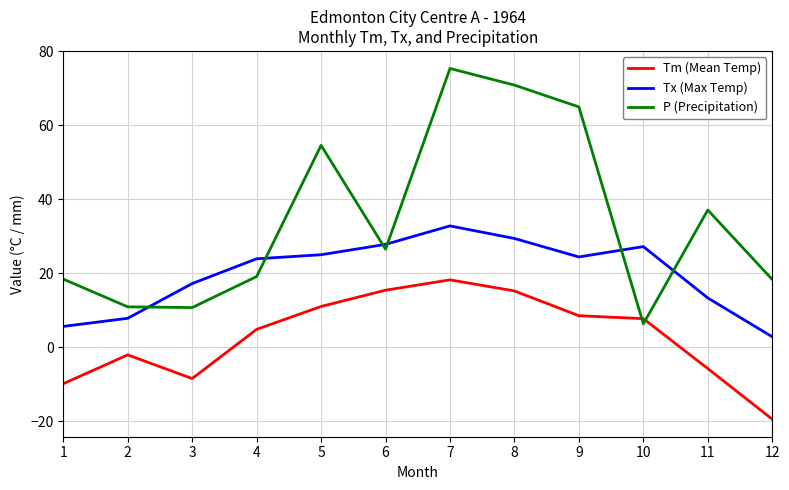

What value does the Tx (Max Temp) series have at 5?

25.0